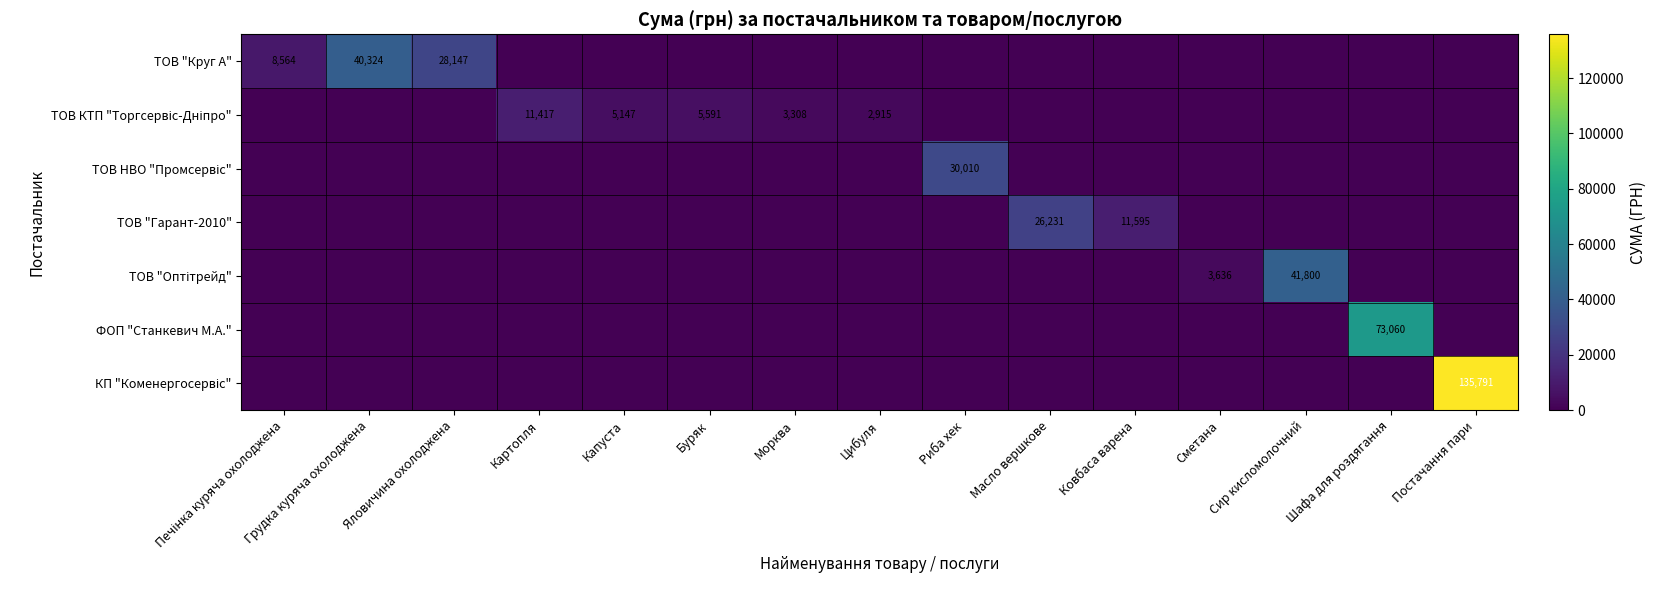

Is the value of ФОП "Станкевич М.А." at Шафа для роздягання greater than the value of ТОВ "Оптітрейд" at Шафа для роздягання?

Yes